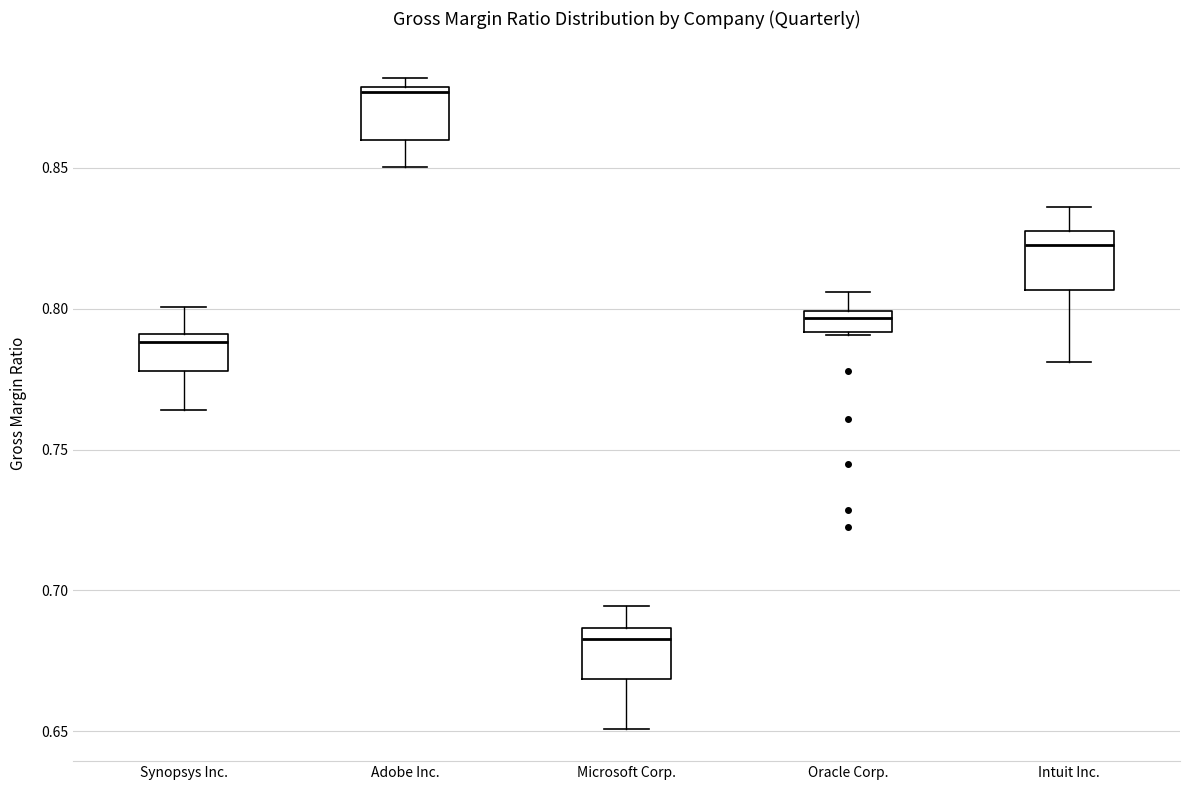

Where is the upper edge of the box for Adobe Inc. on the y-axis? The values are not printed on the chart, so give them approximately, as read against the axis.

0.880